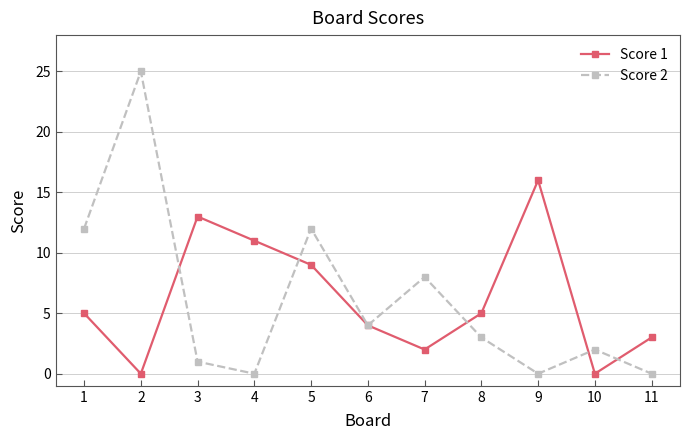

Reading left to right, list all the values displayed in this chart.

Score 1: 5	0	13	11	9	4	2	5	16	0	3
Score 2: 12	25	1	0	12	4	8	3	0	2	0